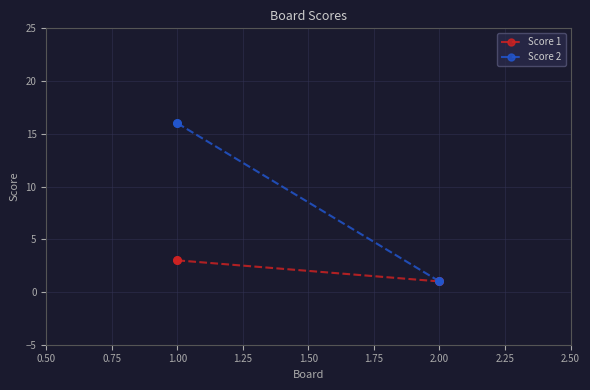

Which series reaches the maximum Y coordinate?

Score 2